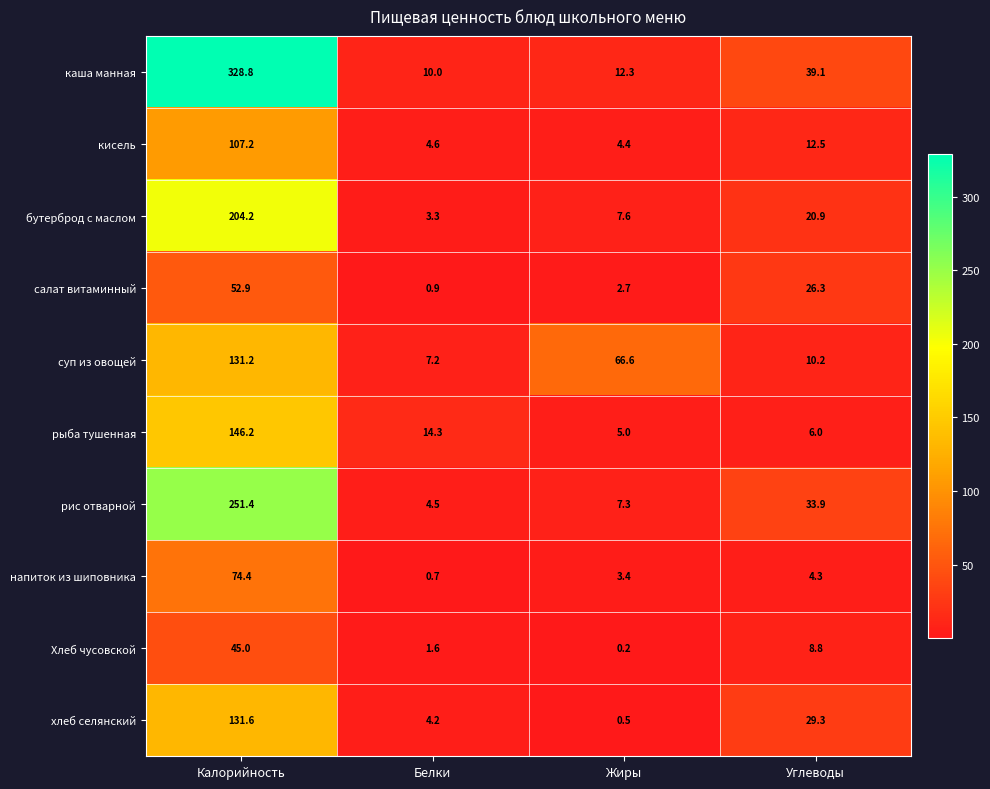

What is the difference between the highest and lowest values at Углеводы?

34.8